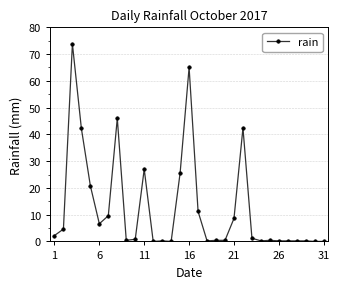

What is the average value?

12.6